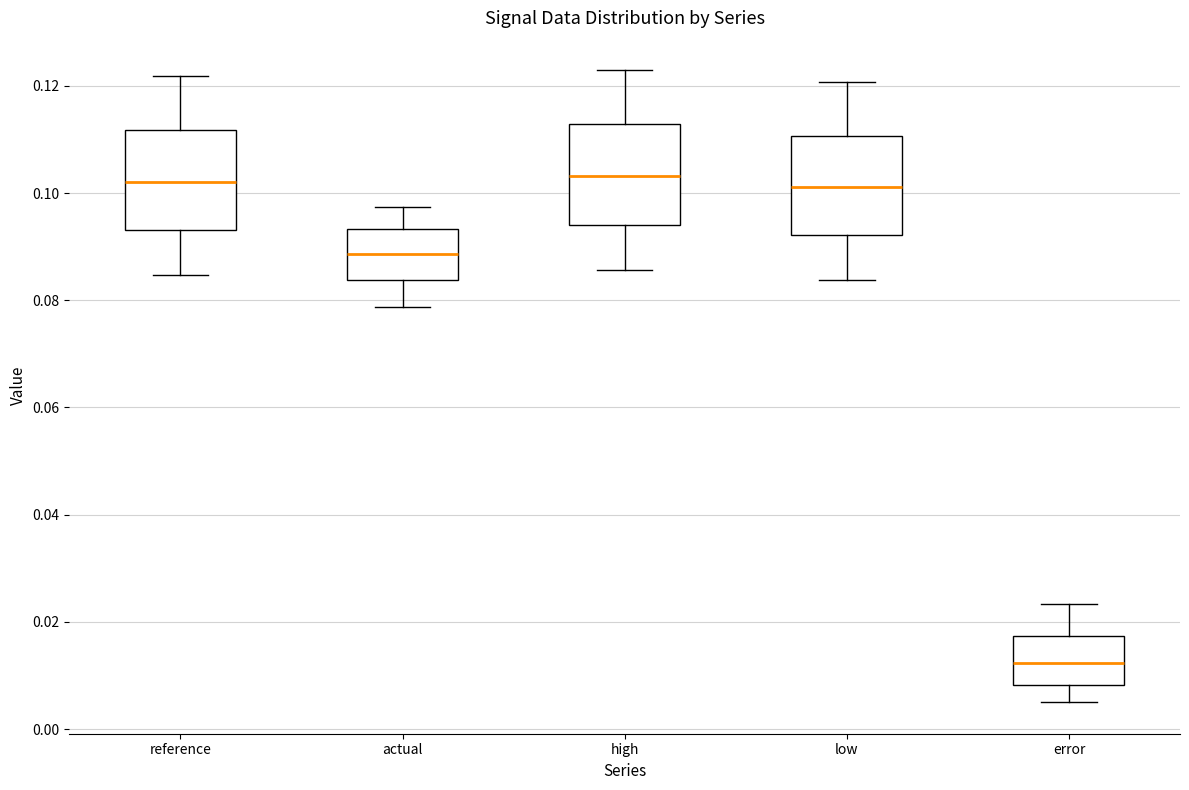

Where does the median line of the box for high sit on the y-axis? The values are not printed on the chart, so give them approximately, as read against the axis.

0.104